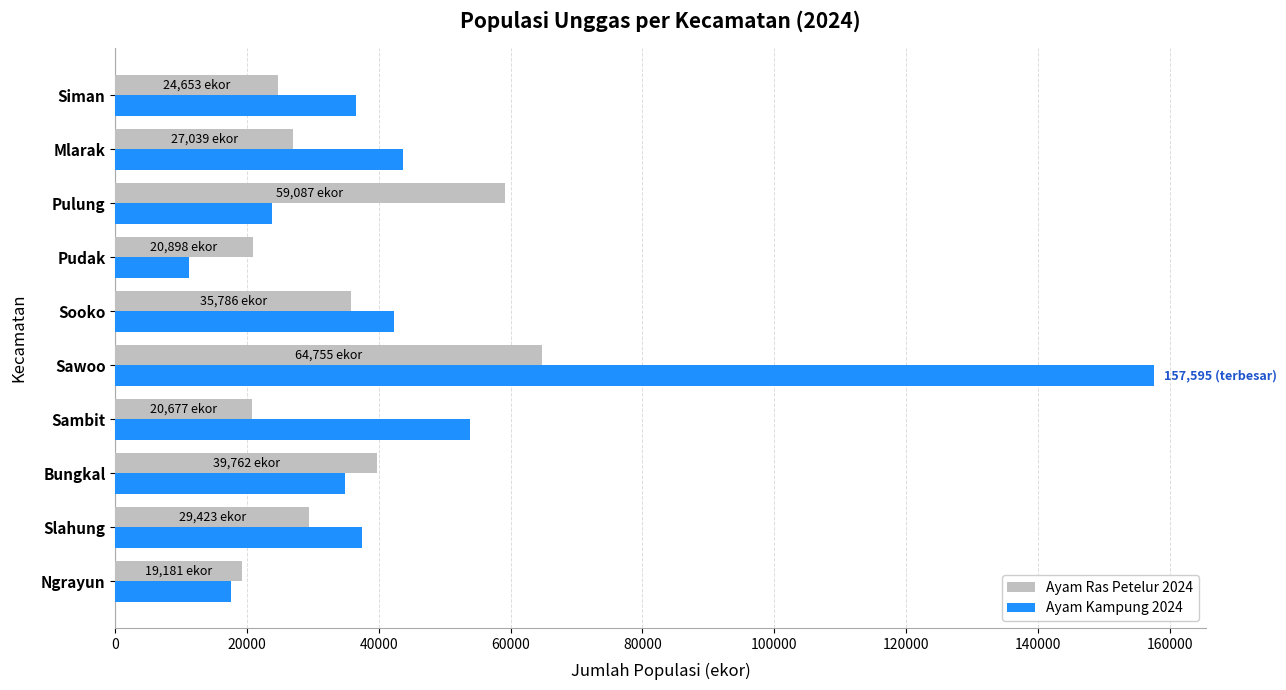

True or false: Ayam Kampung 2024 has a value of 57453 at Sawoo.

False